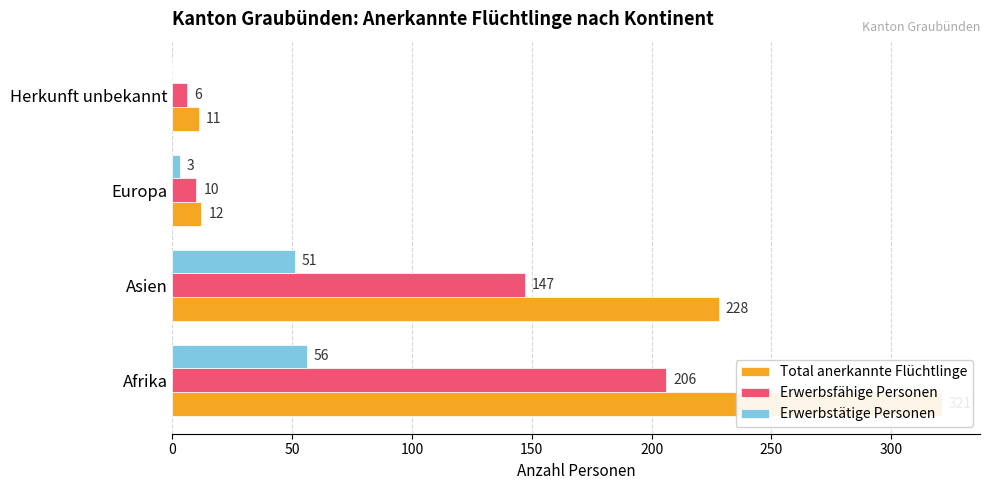

What is the value of the Erwerbstätige Personen bar at the 2nd from the left?

51